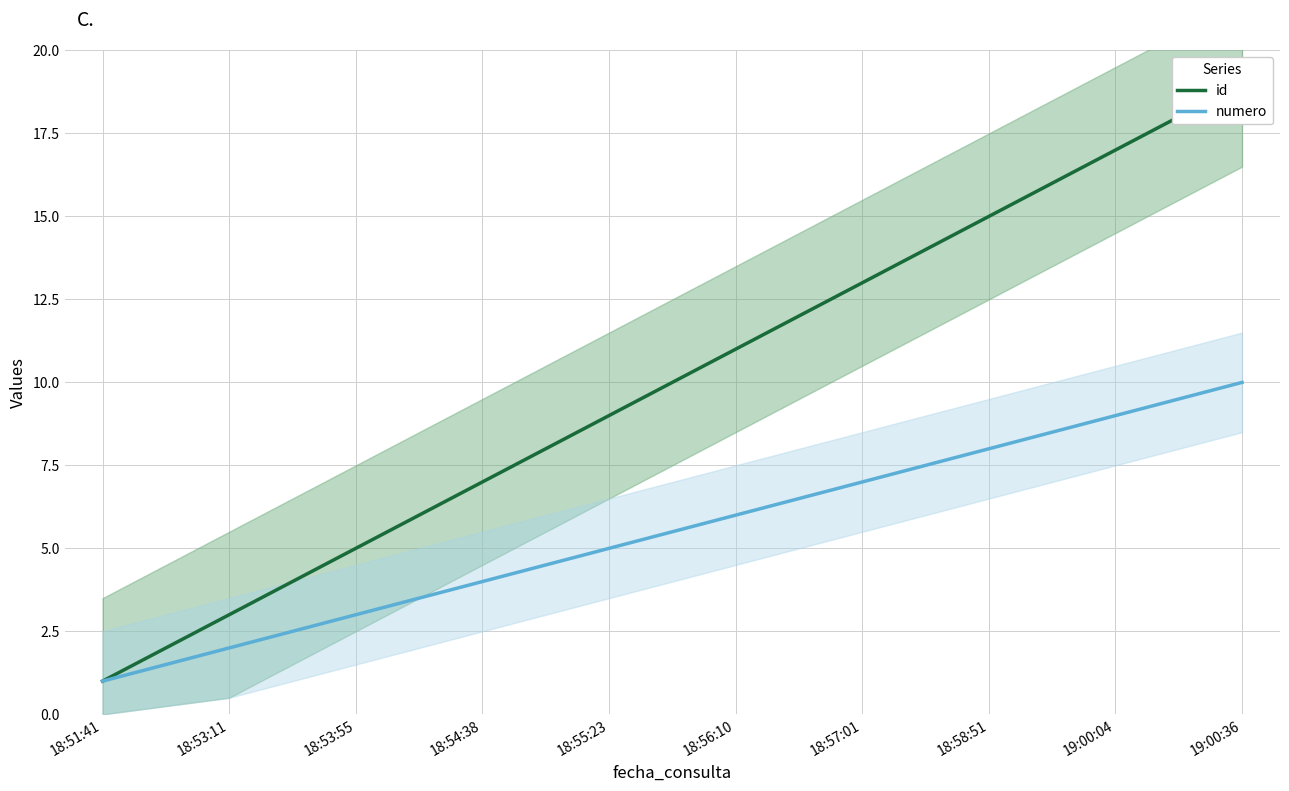

What are all the series names shown in the legend?

id, numero